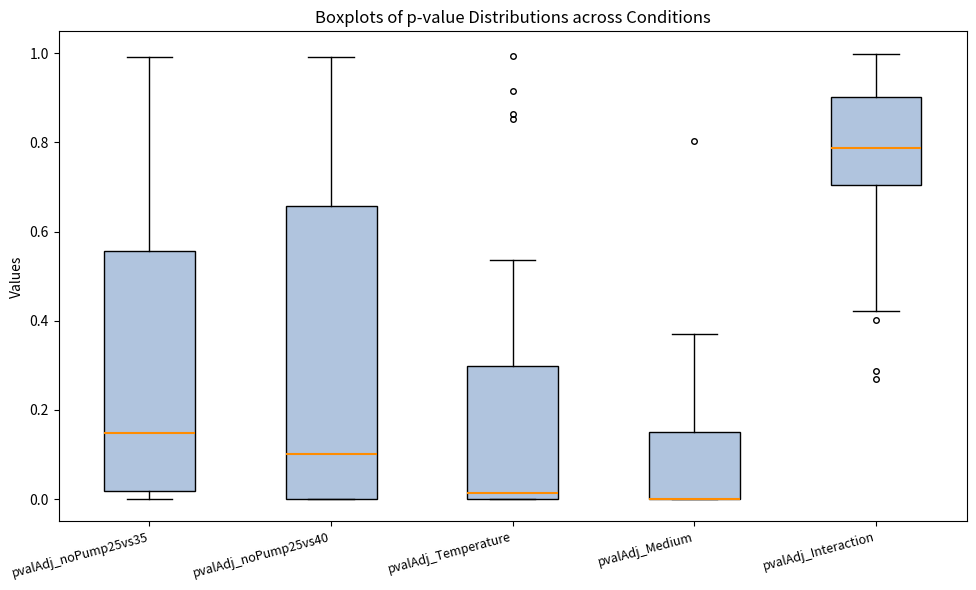

Reading left to right, transcribe this box plot: for each box, give where its median line is, the range the box spans, and where its two whiskers end, as read against the y-axis. The values are not printed on the chart, so give them approximately, as read against the axis.

pvalAdj_noPump25vs35: median 0.14, box 0.02 to 0.56, whiskers 0.00 to 1.00
pvalAdj_noPump25vs40: median 0.10, box 0.00 to 0.66, whiskers 0.00 to 1.00
pvalAdj_Temperature: median 0.02, box 0.00 to 0.30, whiskers 0.00 to 0.54
pvalAdj_Medium: median 0.00 (drawn on the box's lower edge), box 0.00 to 0.16, whiskers 0.00 to 0.38
pvalAdj_Interaction: median 0.78, box 0.70 to 0.90, whiskers 0.42 to 1.00